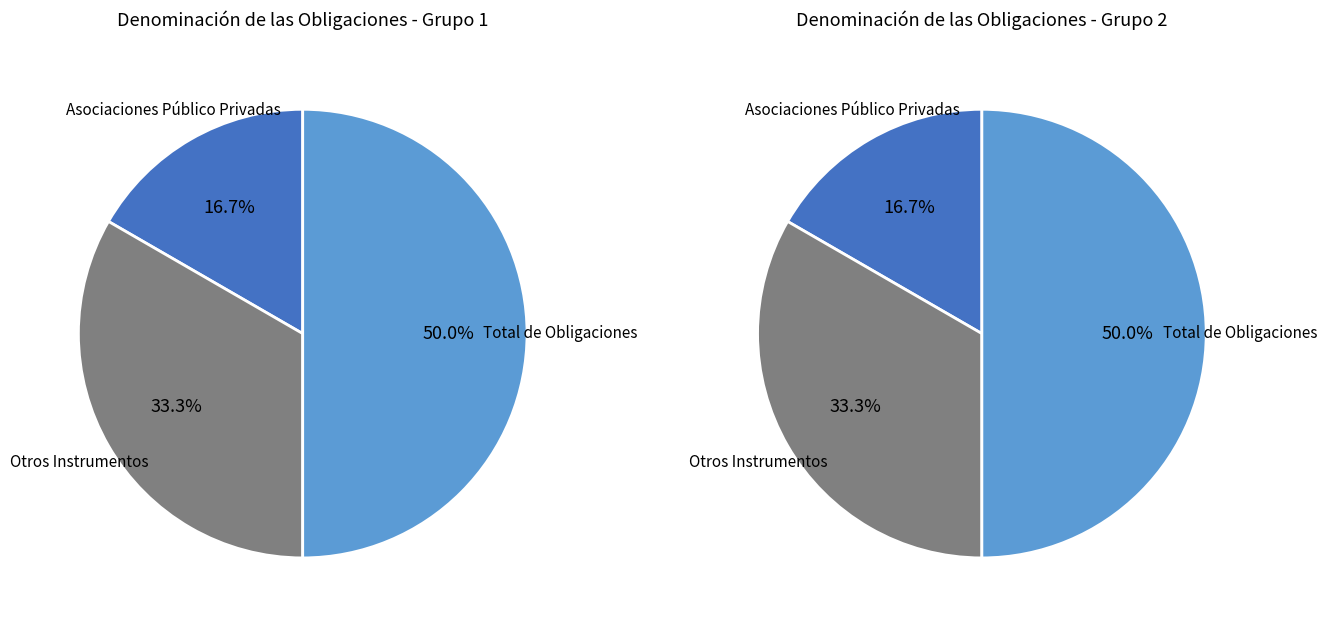

What is the change in value from Asociaciones Público Privadas to Total de Obligaciones?

+2